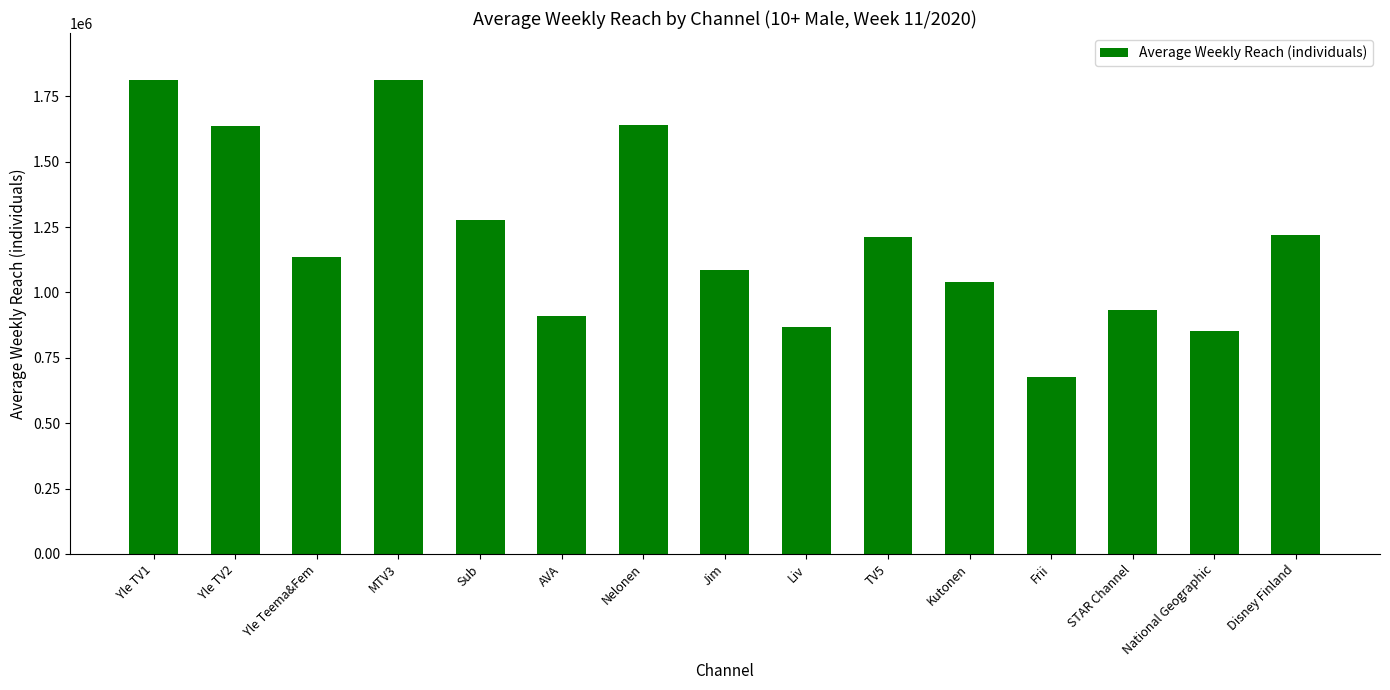

How many data points are less than 1137000?

7